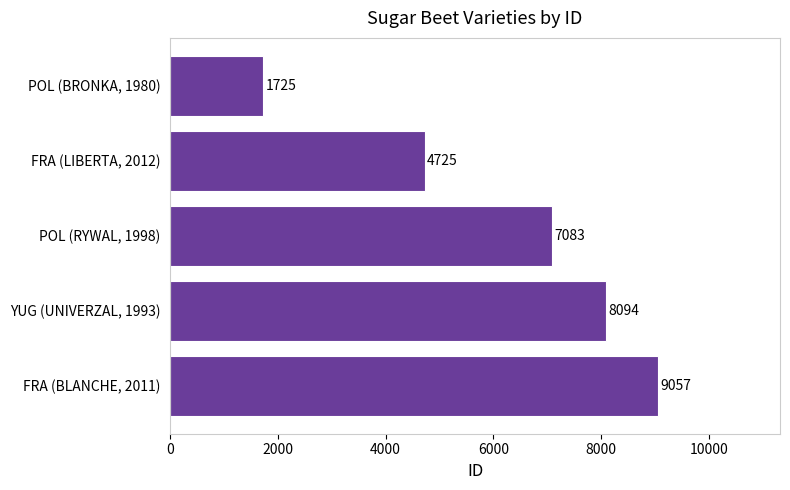

Count the number of categories in the chart.

5